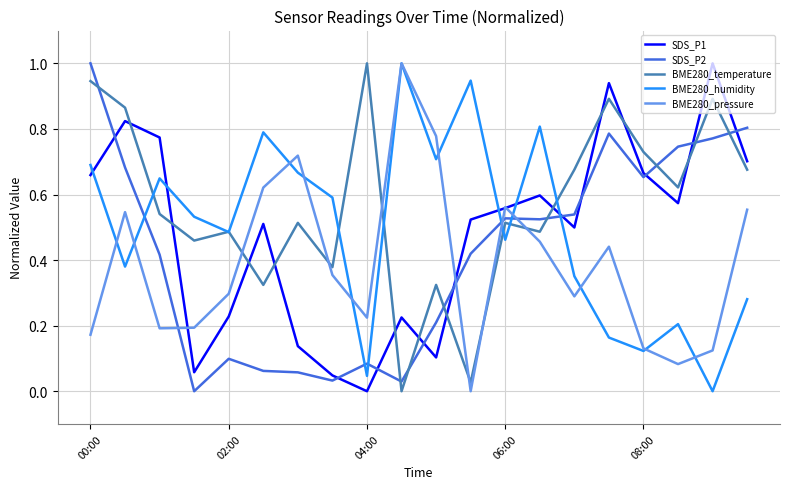

True or false: BME280_temperature and SDS_P1 cross at least once.

True